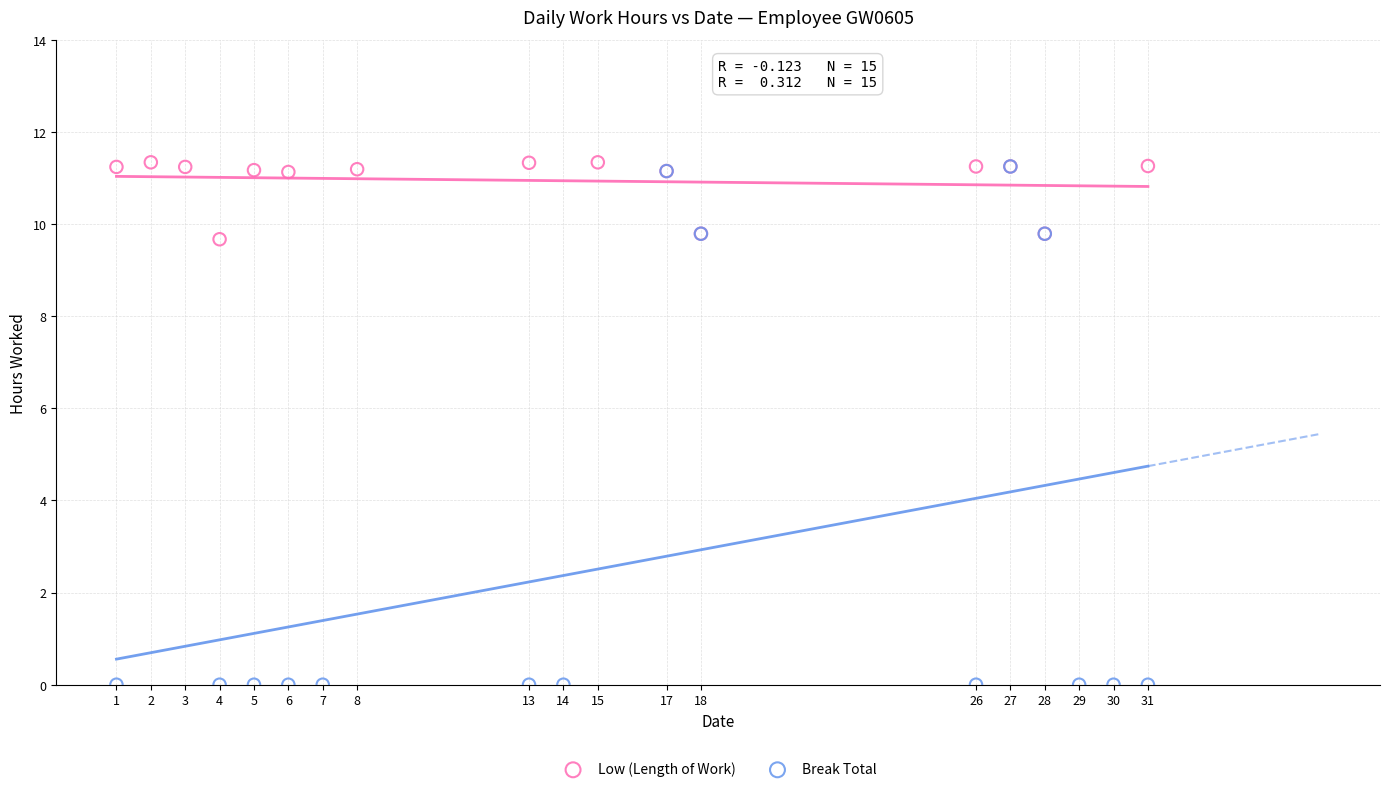

Which series has the widest spread of Y values?

Break Total